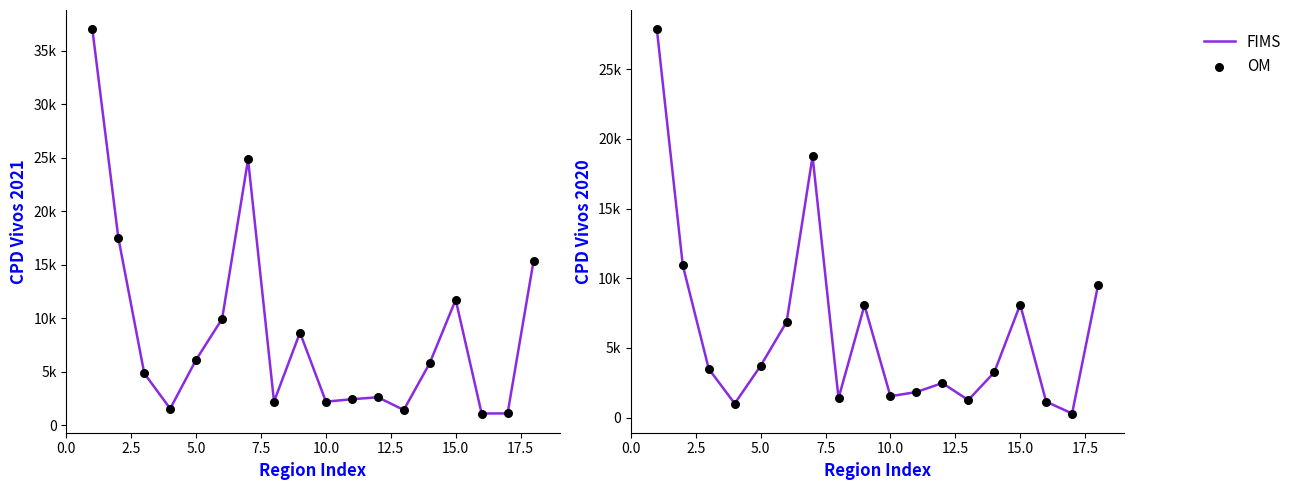

Which series has the largest total across all categories?

FIMS